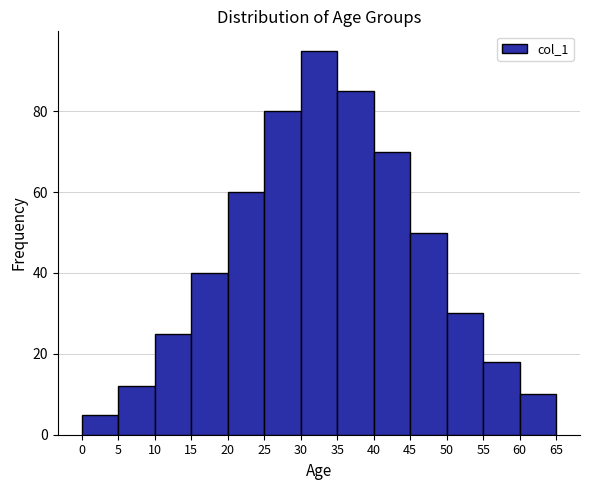

What is the height of the bar covering 45 to 50 on the x-axis? The values are not printed on the chart, so give them approximately, as read against the axis.

50